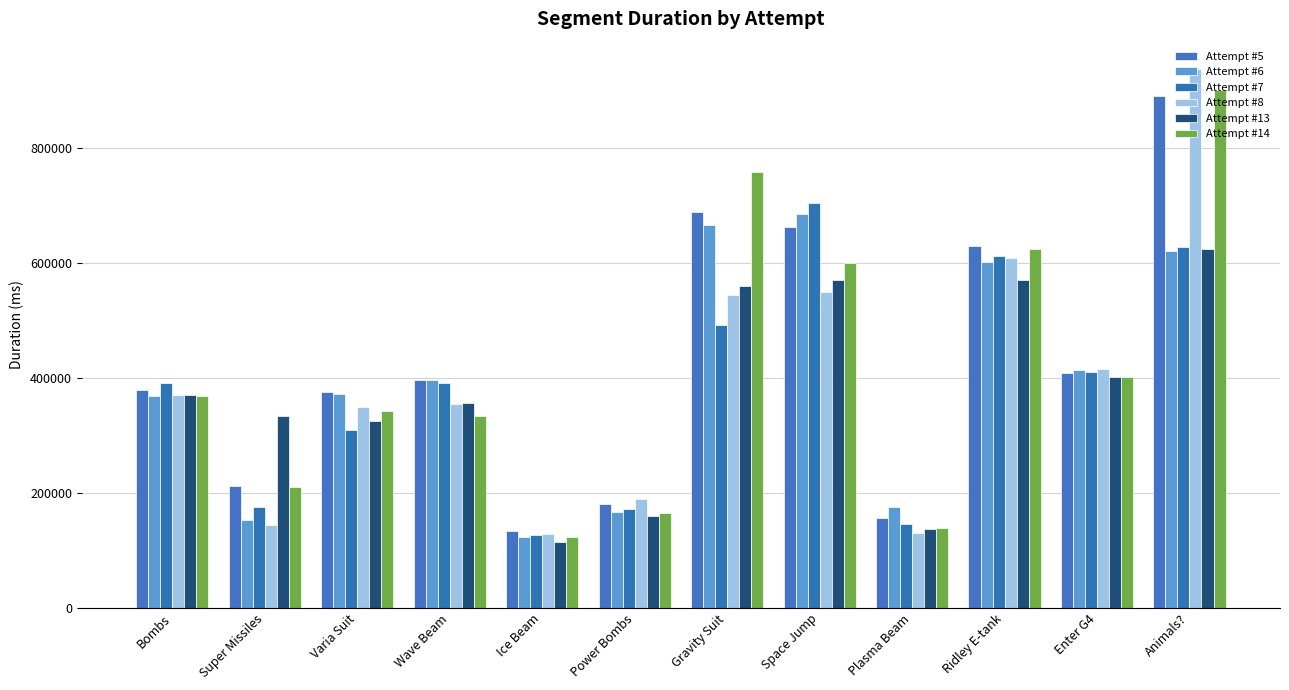

What is the highest value of the Attempt #13 series?

624978